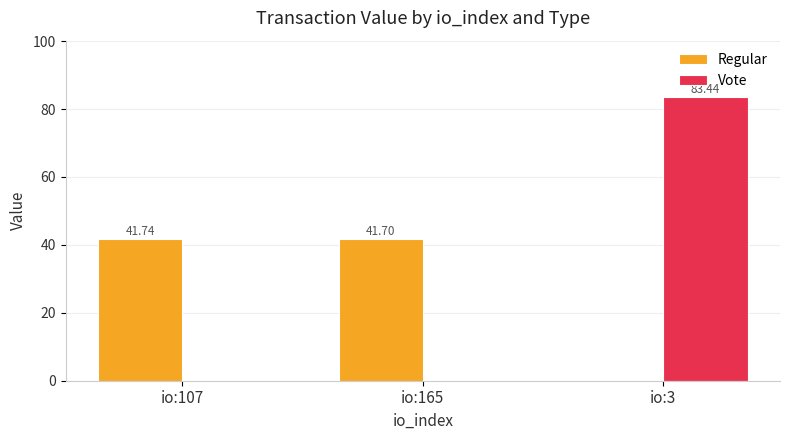

What is the sum of the Vote values at io:165 and io:3?

83.4